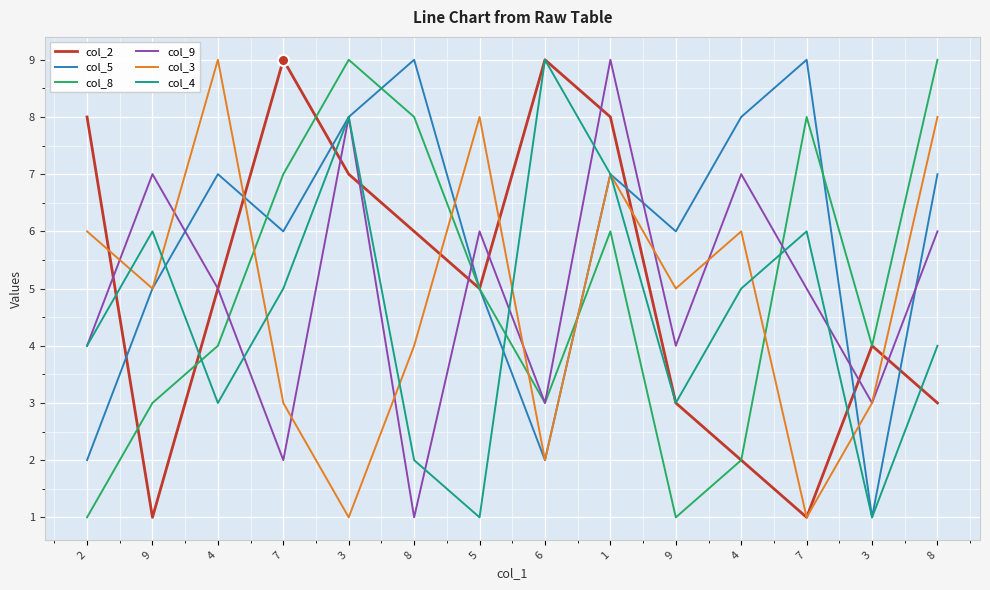

What is the approximate value of col_5 at 9?

5